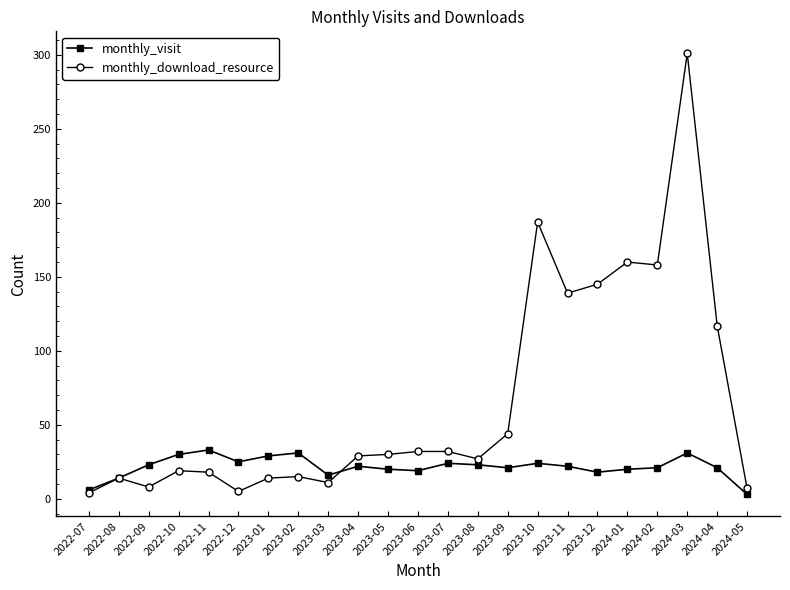

What is the difference between the monthly_download_resource values at 2023-11 and 2023-10?

48